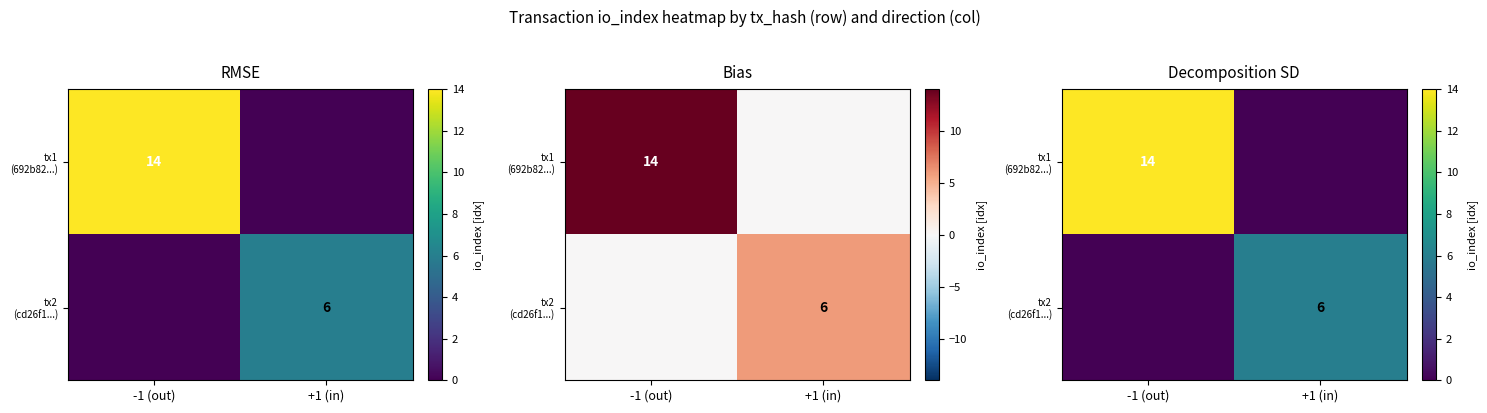

Which series changed the most between -1 (out) and +1 (in)?

tx1 (692b82...)